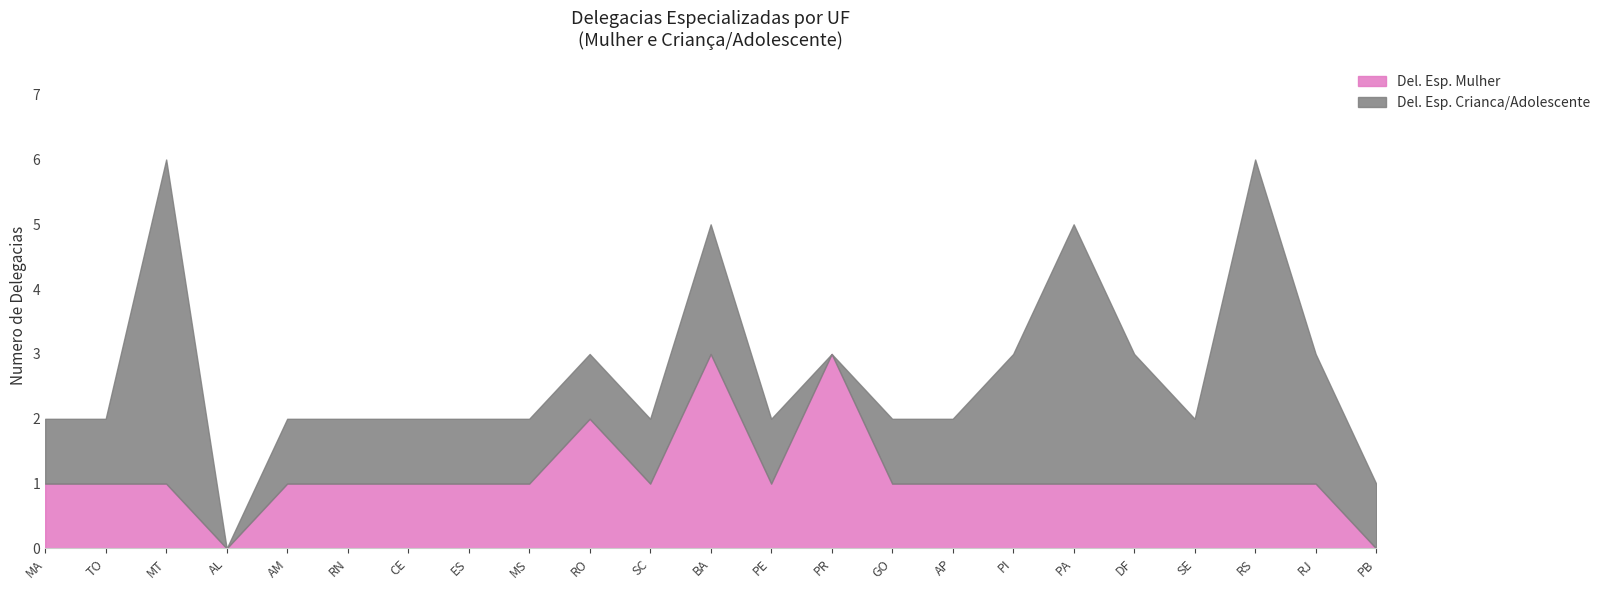

The Del. Esp. Mulher series shows 1 at RN. True or false?

True